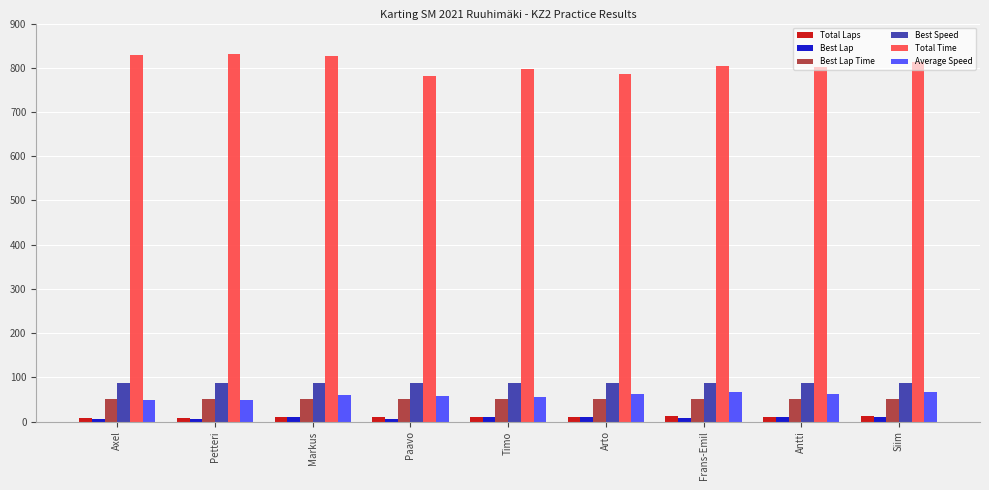

What is the minimum value shown in the chart?

5.0